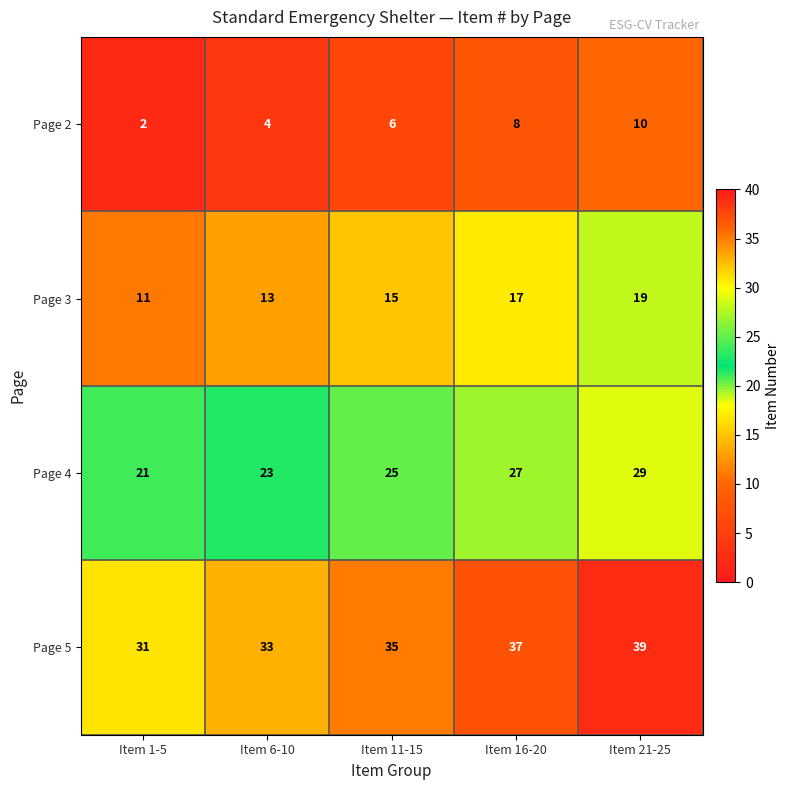

What is the difference between the maximum and second lowest values in the Page 3 series?

6